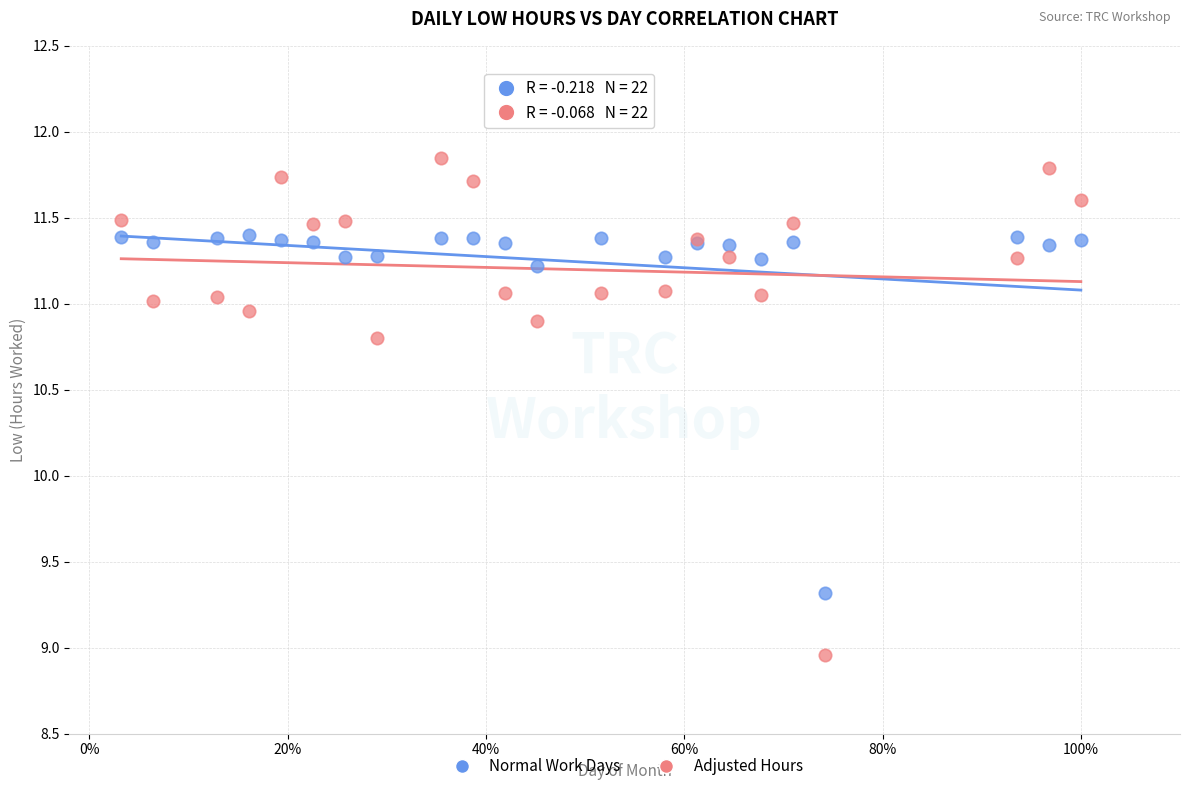

What are all the series names shown in the legend?

Normal Work Days, Adjusted Hours